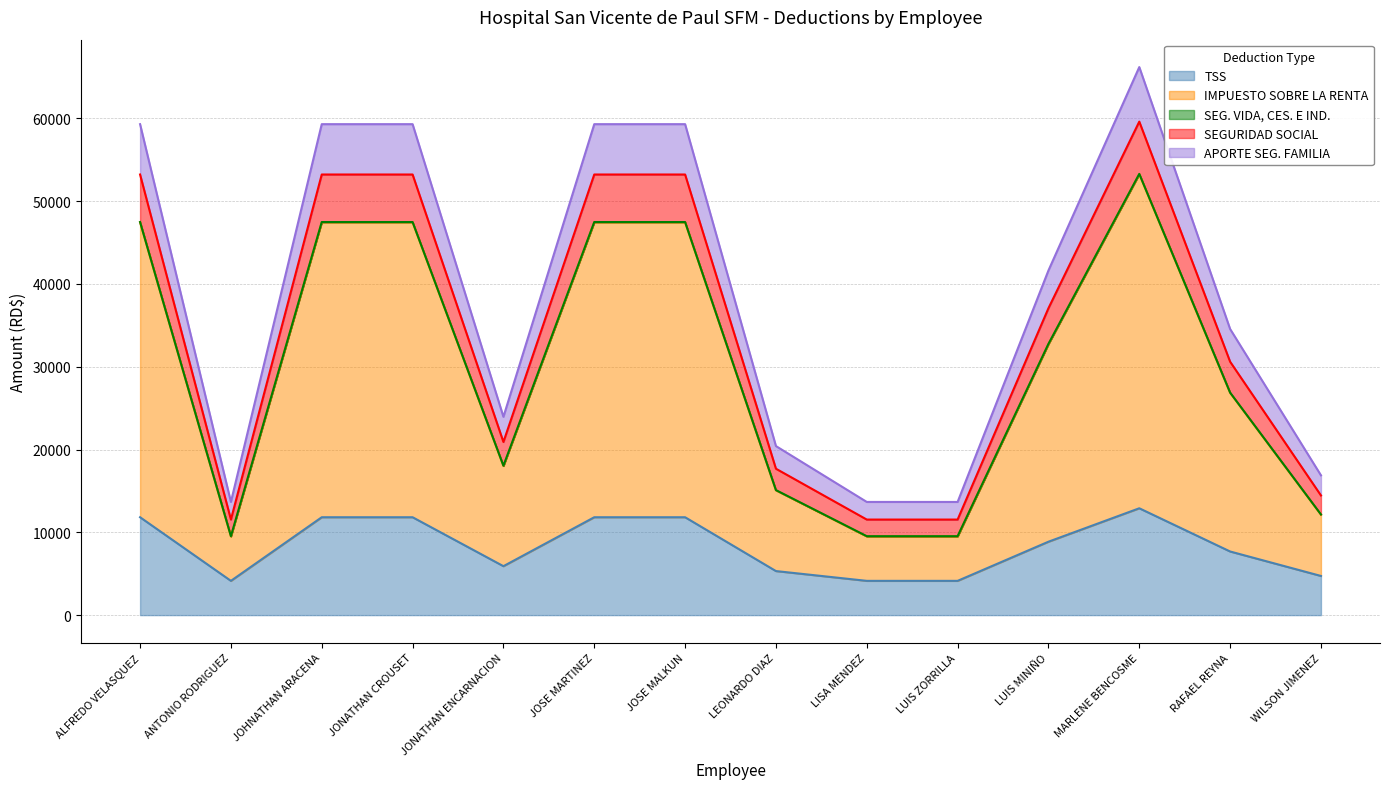

What is the maximum value for TSS?

12903.1